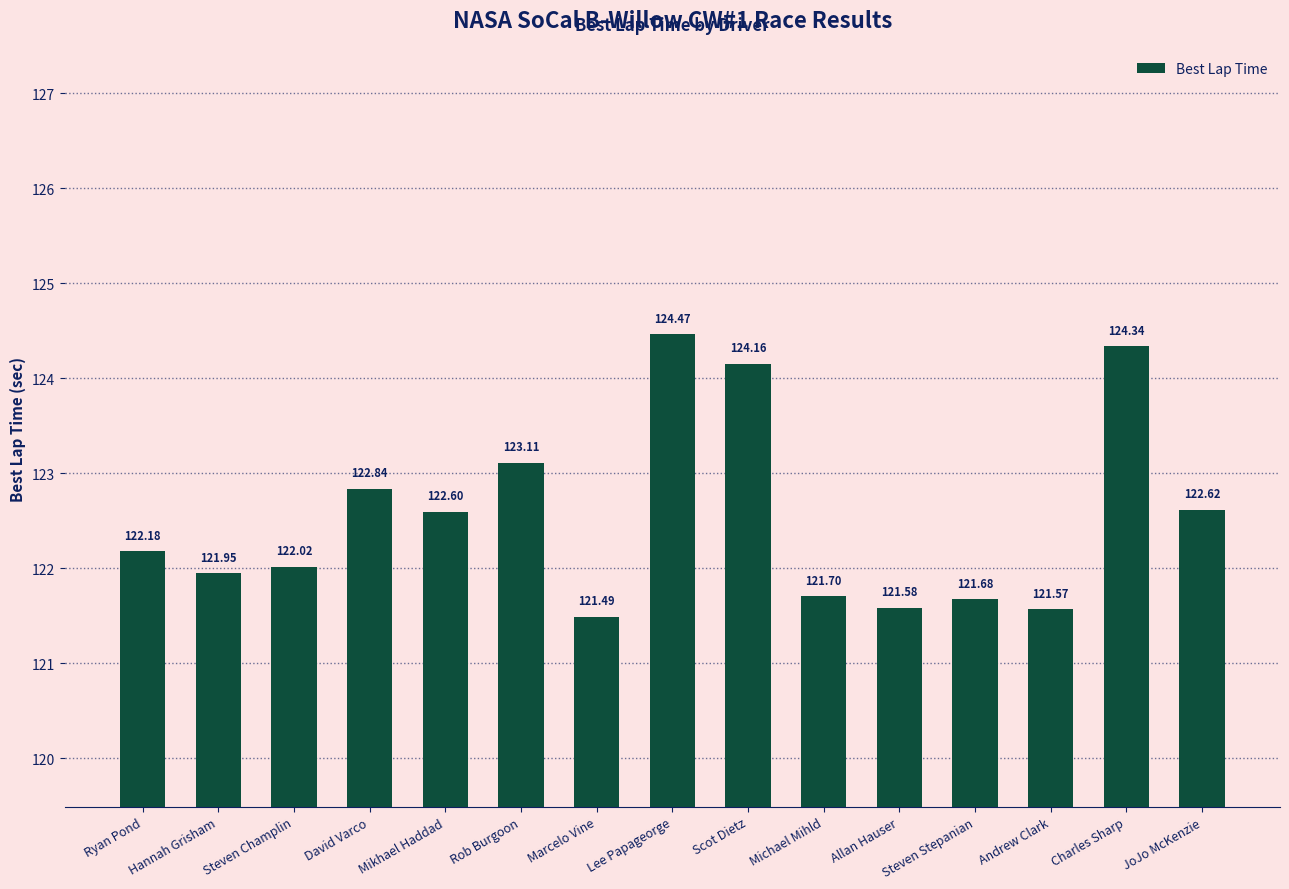

Is it true that the value at JoJo McKenzie is 122.6?

True